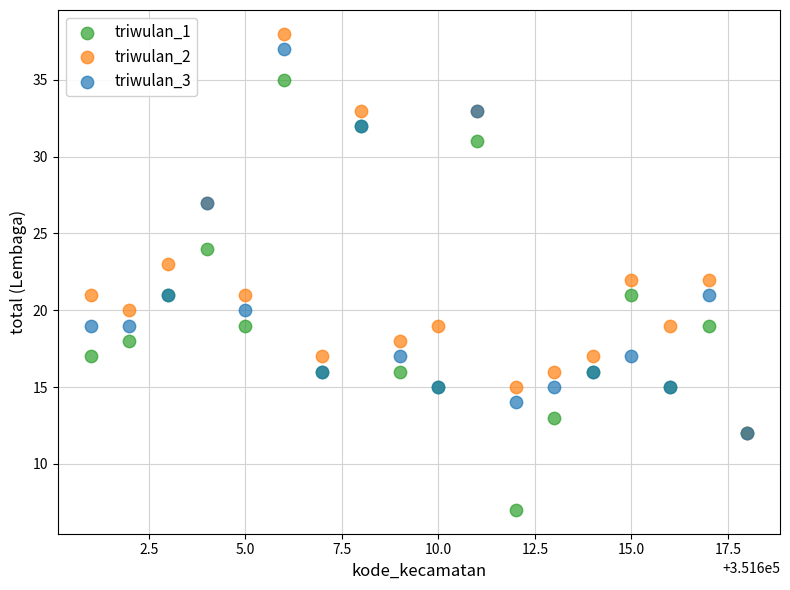

In the triwulan_2 series, what Y value is closest to 25?

23